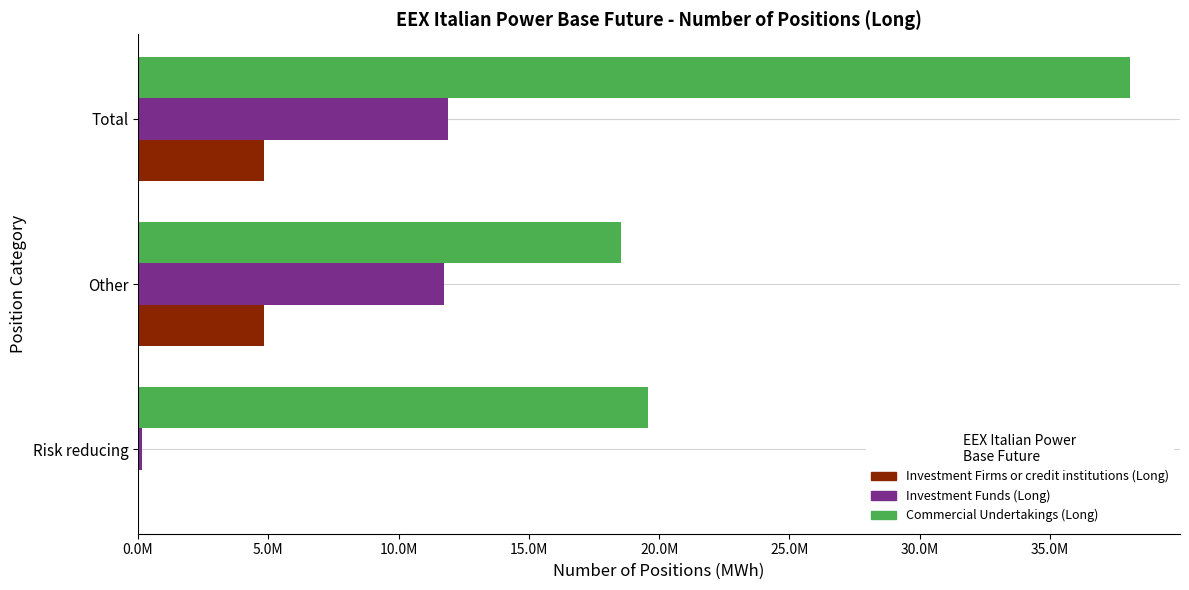

What are all the series names shown in the legend?

Investment Firms or credit institutions (Long), Investment Funds (Long), Commercial Undertakings (Long)